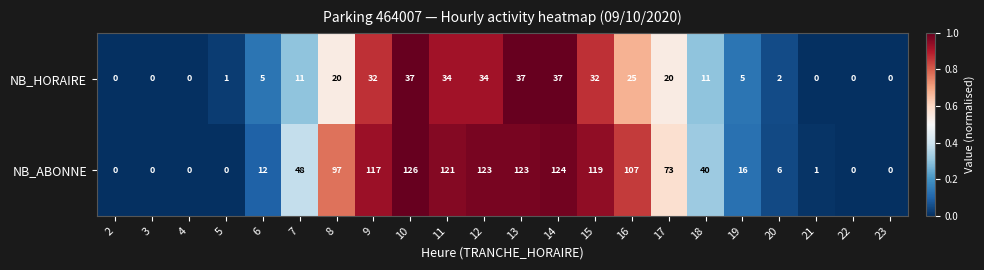

Is it true that NB_ABONNE equals 0 at 4?

True